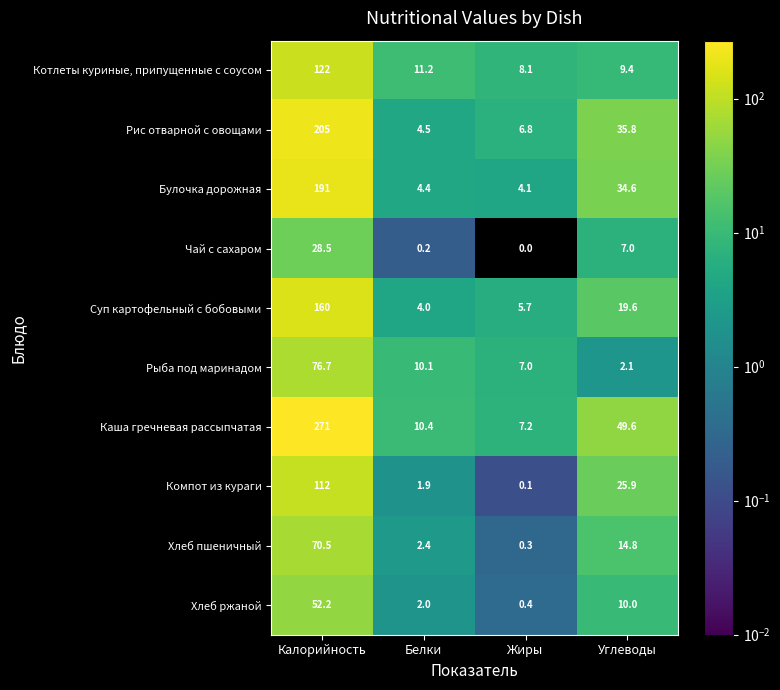

Which series has the largest total across all categories?

Каша гречневая рассыпчатая